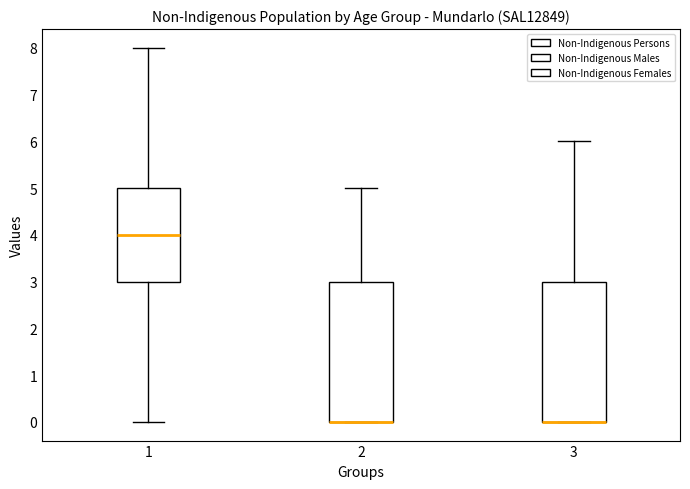

Where does the upper whisker of the box at x = 1 end on the y-axis? The values are not printed on the chart, so give them approximately, as read against the axis.

8